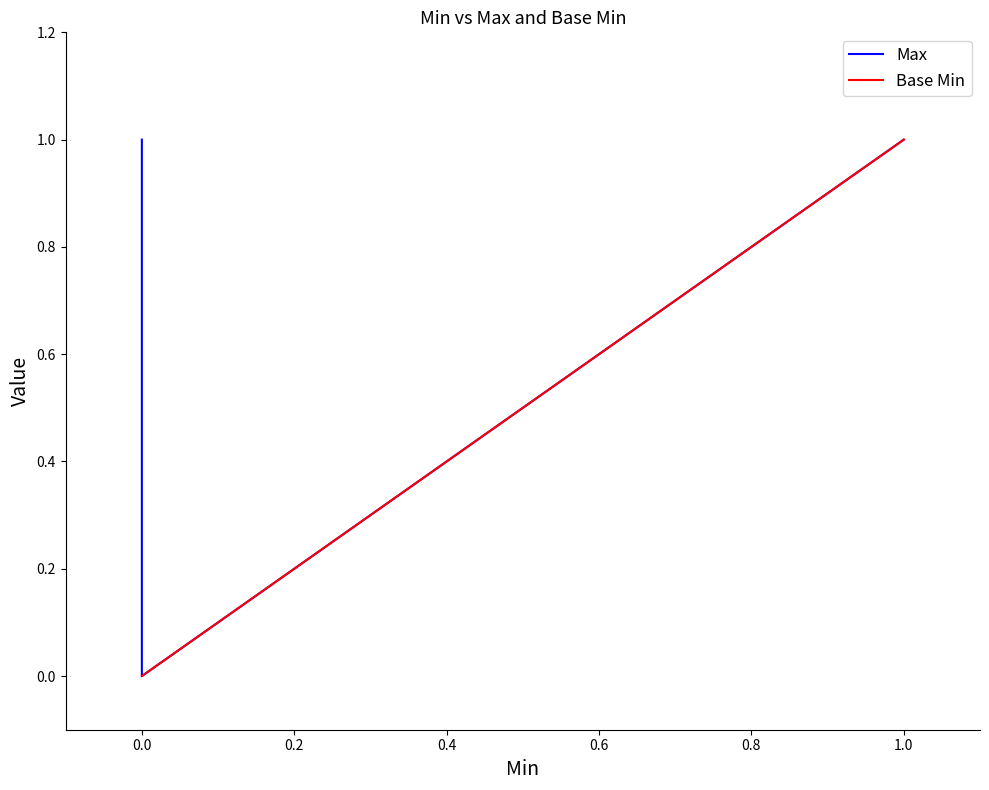

At 0.0, list the series in order from largest to smallest.

Max, Base Min